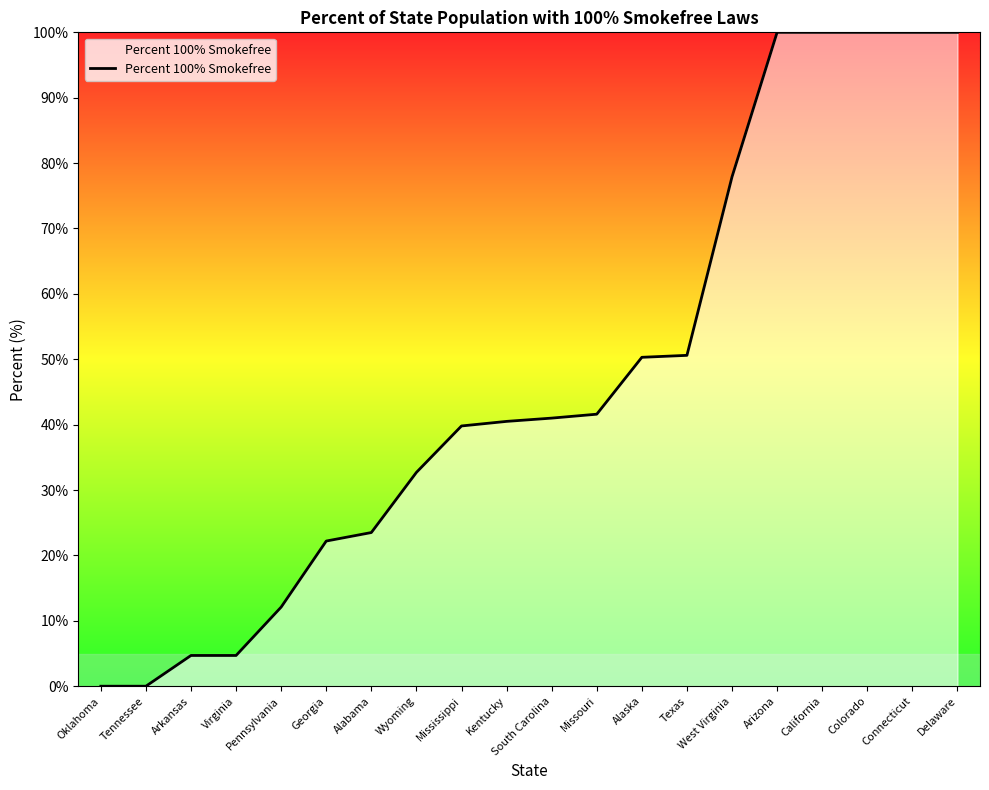

What position from the right is Texas?

7